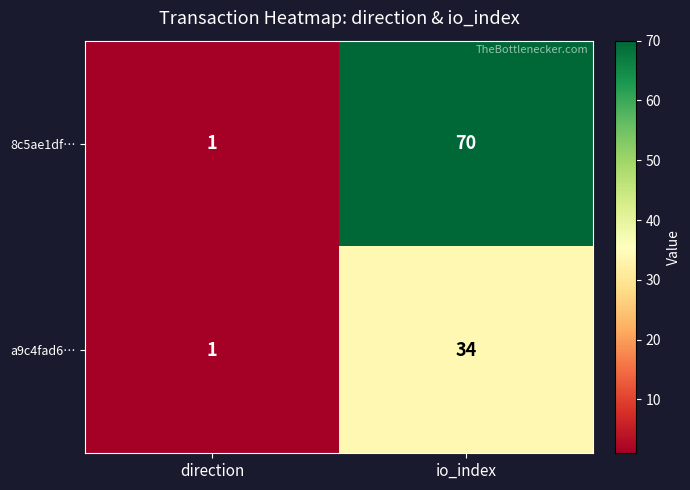

List the series in order of their peak value, lowest first.

a9c4fad6…, 8c5ae1df…